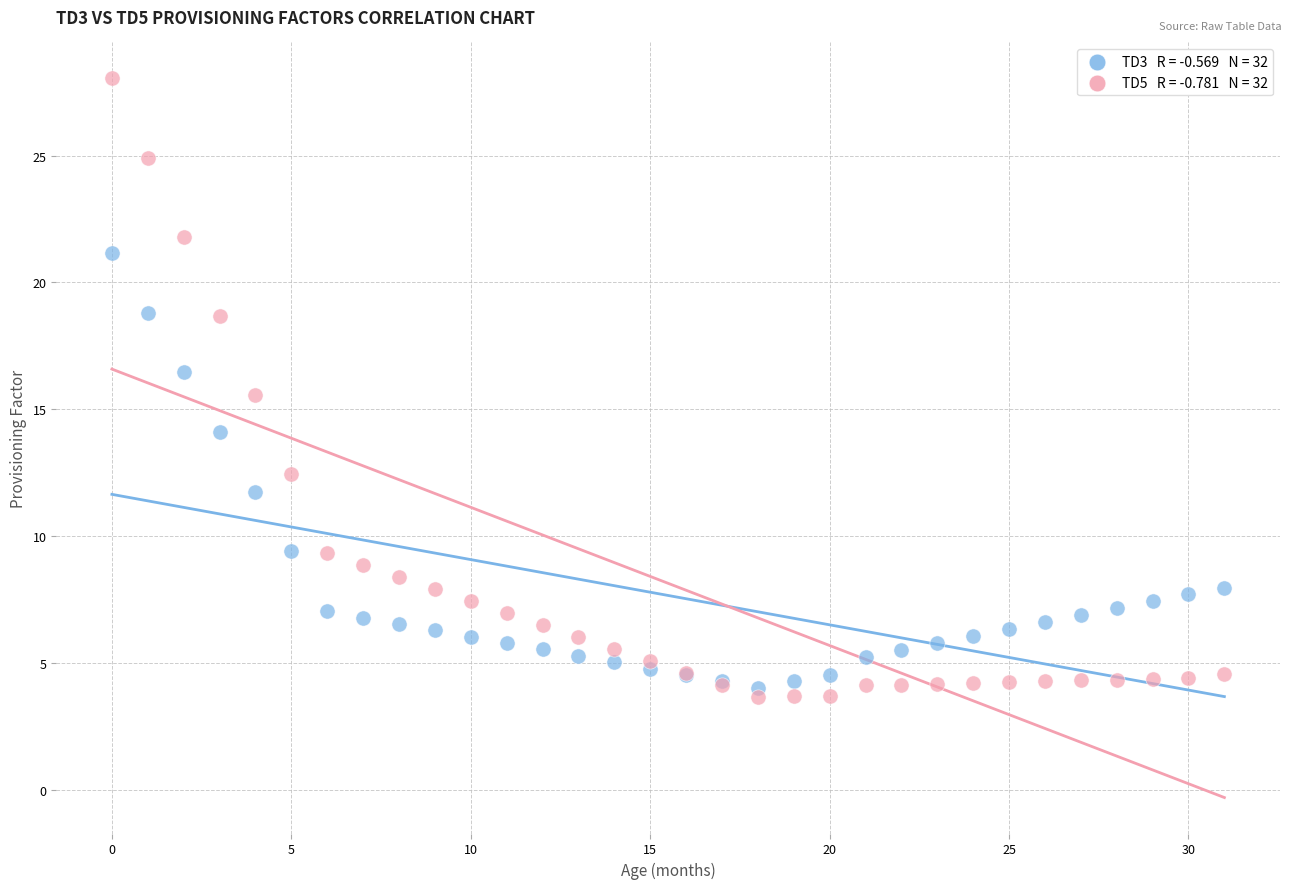

Across all series, what Y value is closest to 15?

15.6